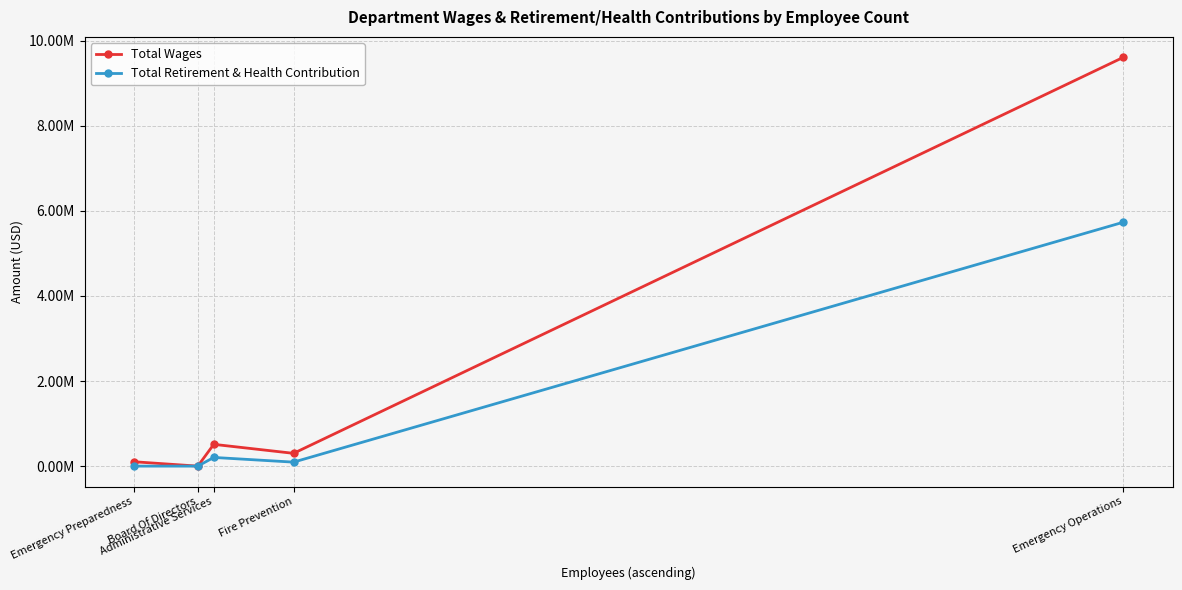

What are all the series names shown in the legend?

Total Wages, Total Retirement & Health Contribution